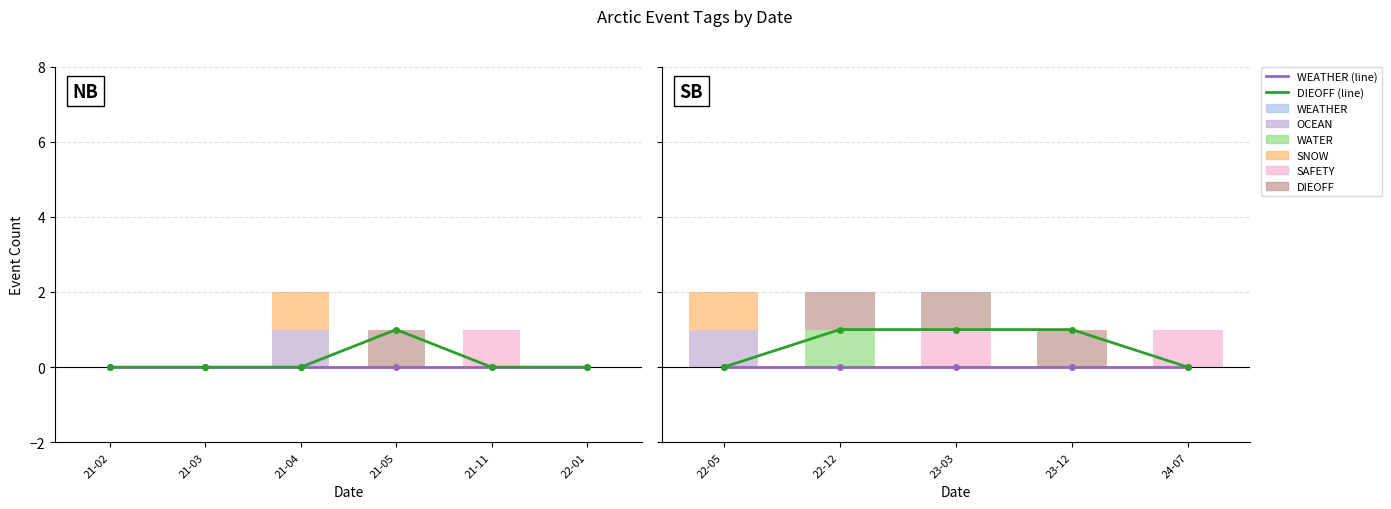

Where is DIEOFF nearest to the value 0?

2021-02-05